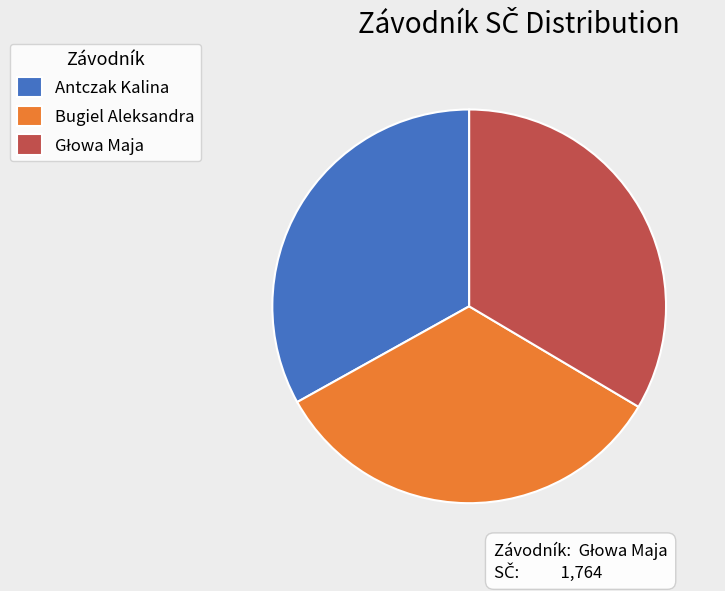

Combined, do Bugiel Aleksandra and Antczak Kalina account for over 50%?

Yes